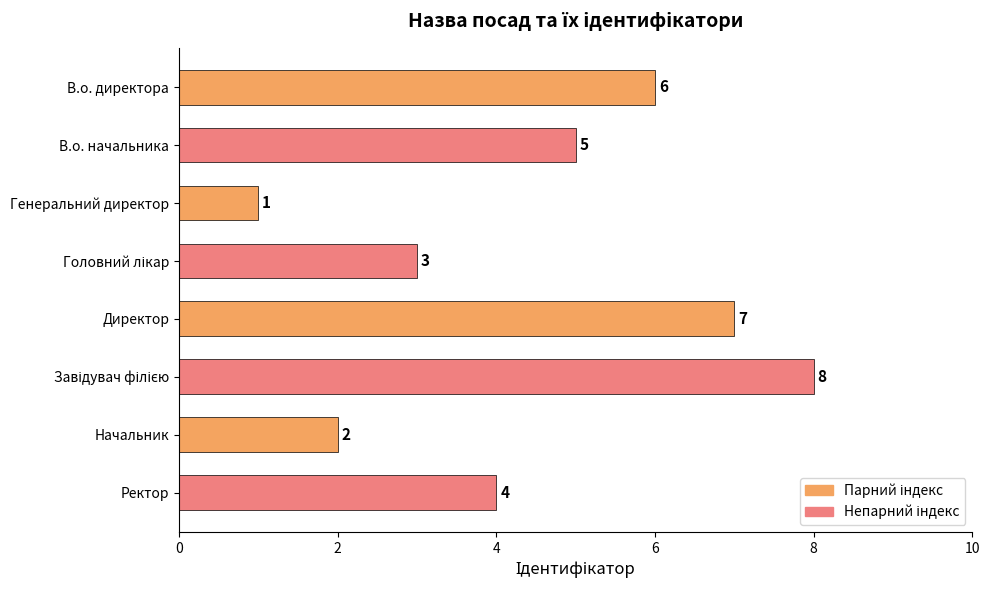

The value at Ректор is 4. True or false?

True